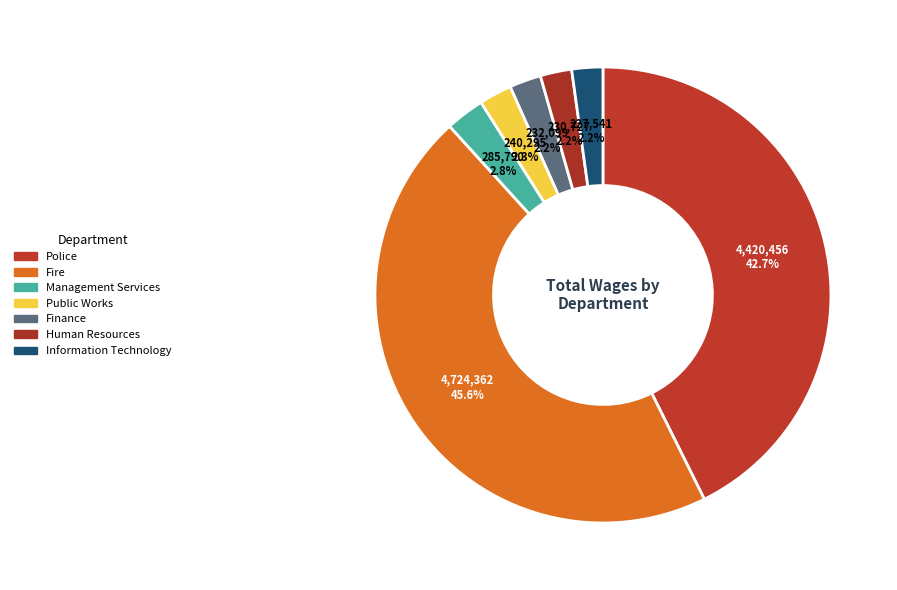

How many segments does this pie chart have?

7